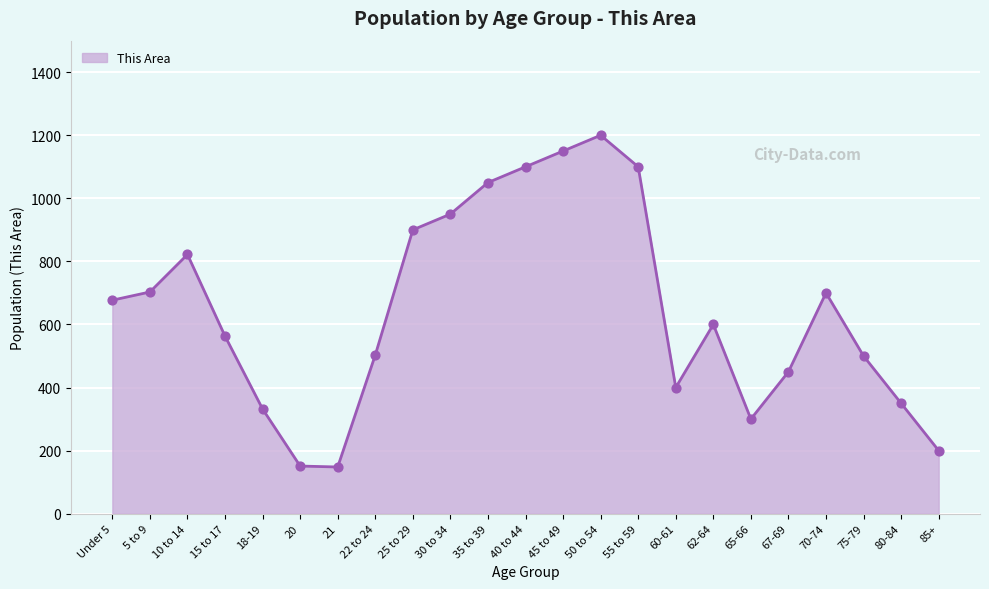

What is the change in value from 5 to 9 to 65-66?

-403